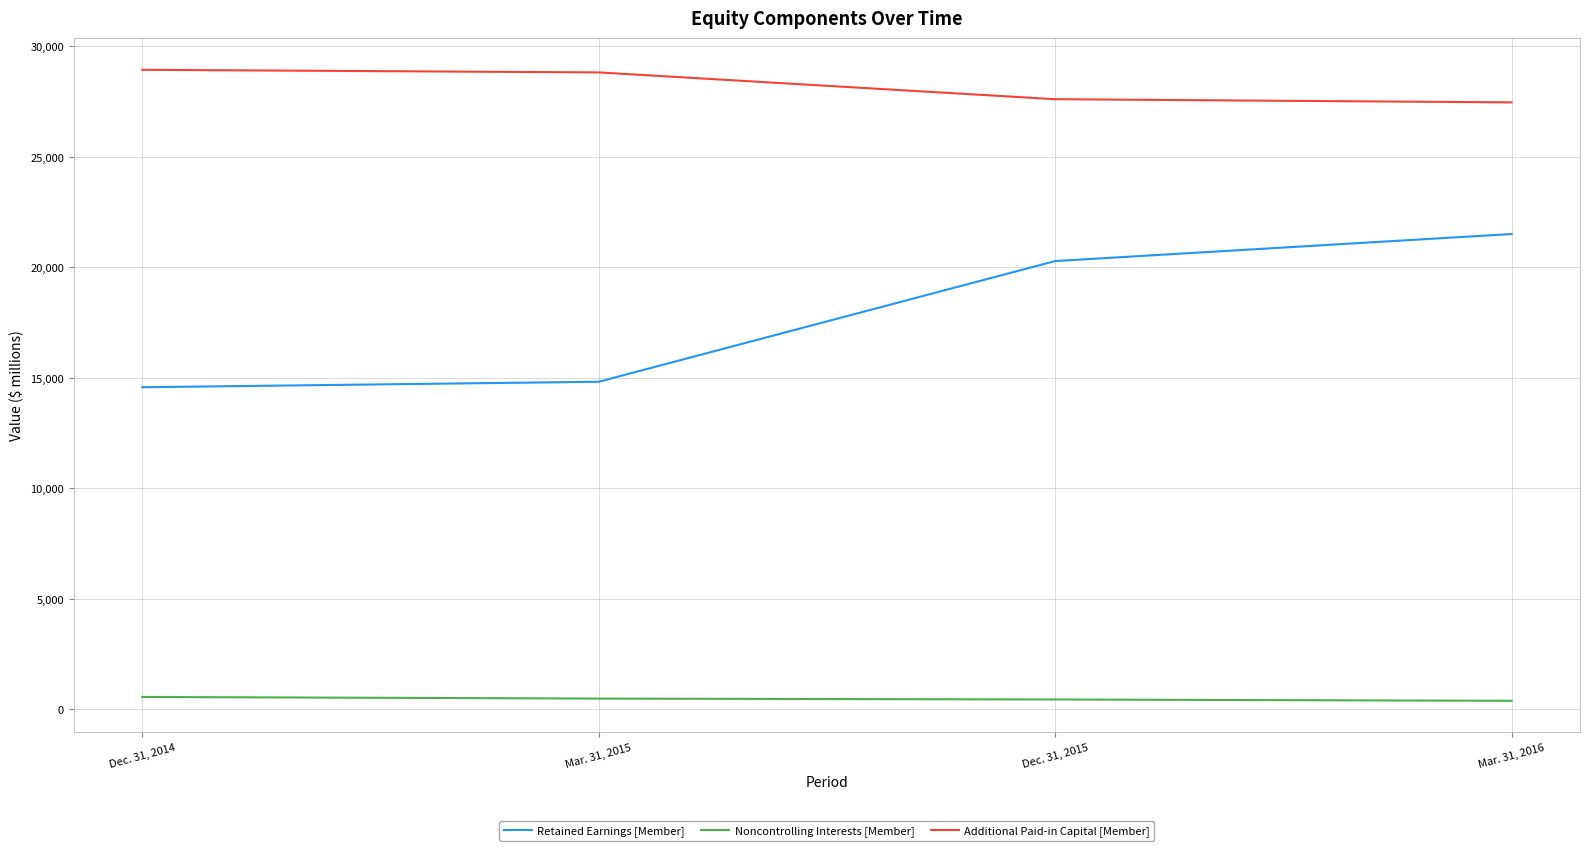

What is the sum of the Noncontrolling Interests [Member] values at Dec. 31, 2014 and Mar. 31, 2016?

960